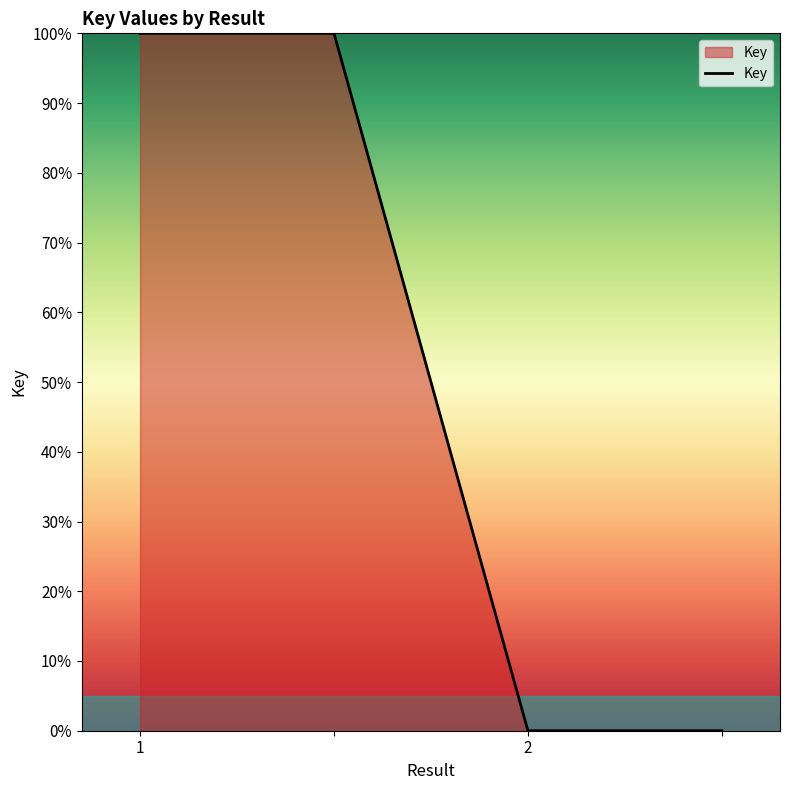

Does the chart display data point markers on the line(s)?

No